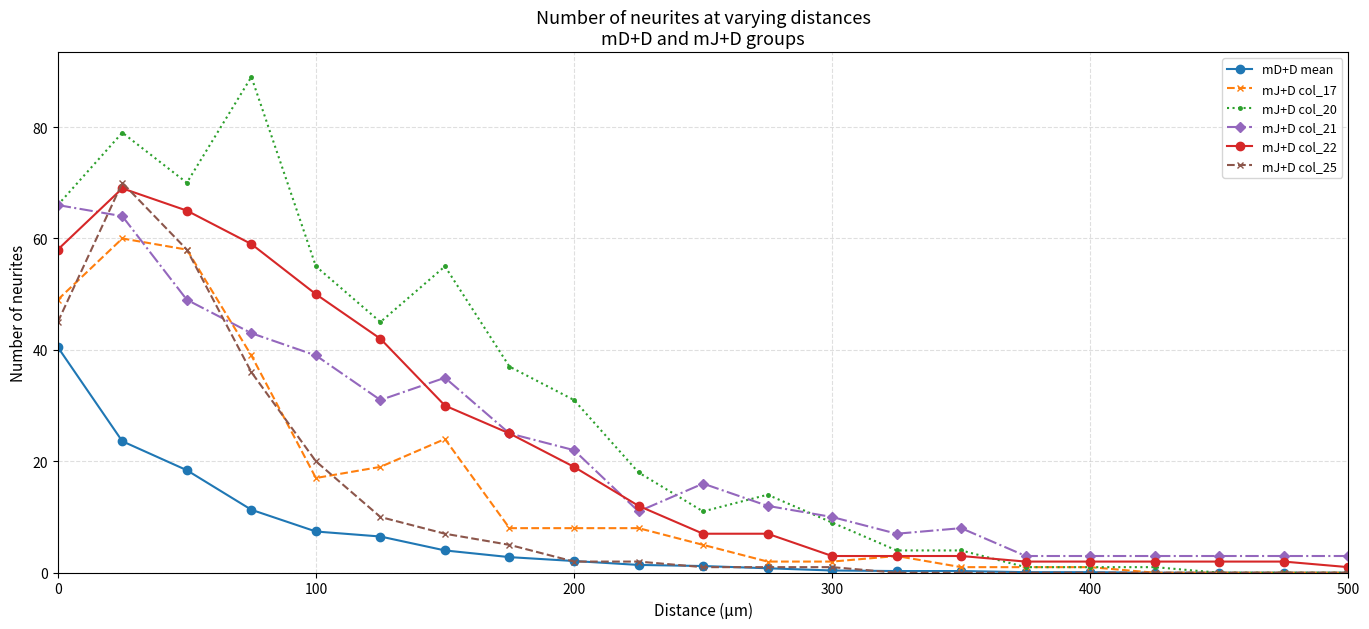

List the series in order of their peak value, lowest first.

mD+D mean, mJ+D col_17, mJ+D col_21, mJ+D col_22, mJ+D col_25, mJ+D col_20